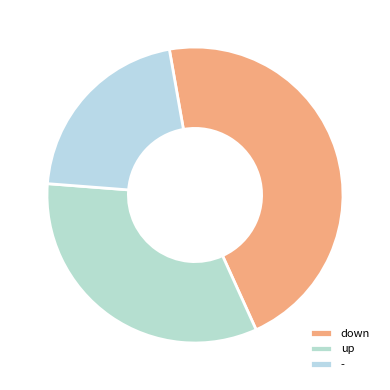

The - slice represents 16% of the pie. True or false?

False